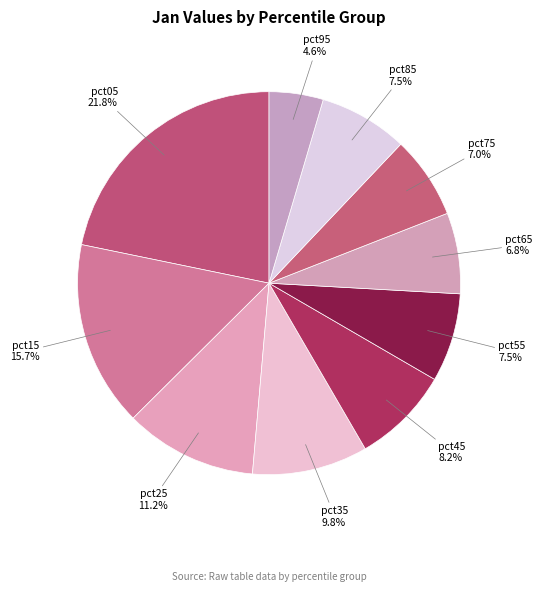

Which category has the smallest portion of the pie?

pct95